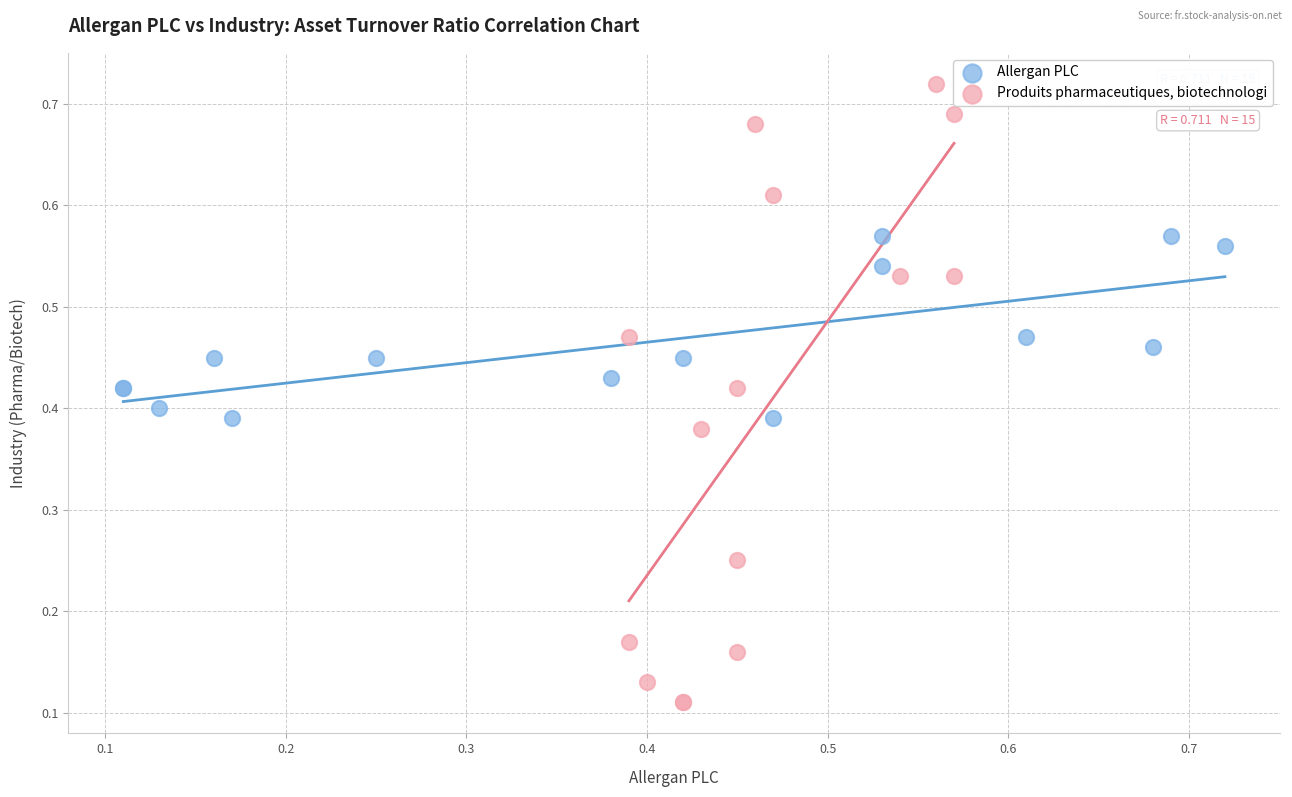

What are all the series names shown in the legend?

Allergan PLC, Produits pharmaceutiques, biotechnologi